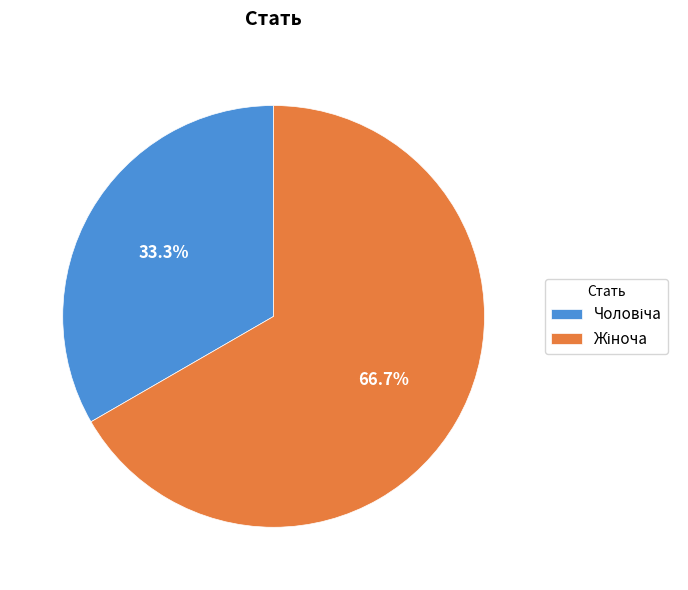

Does any single category account for the majority?

Yes